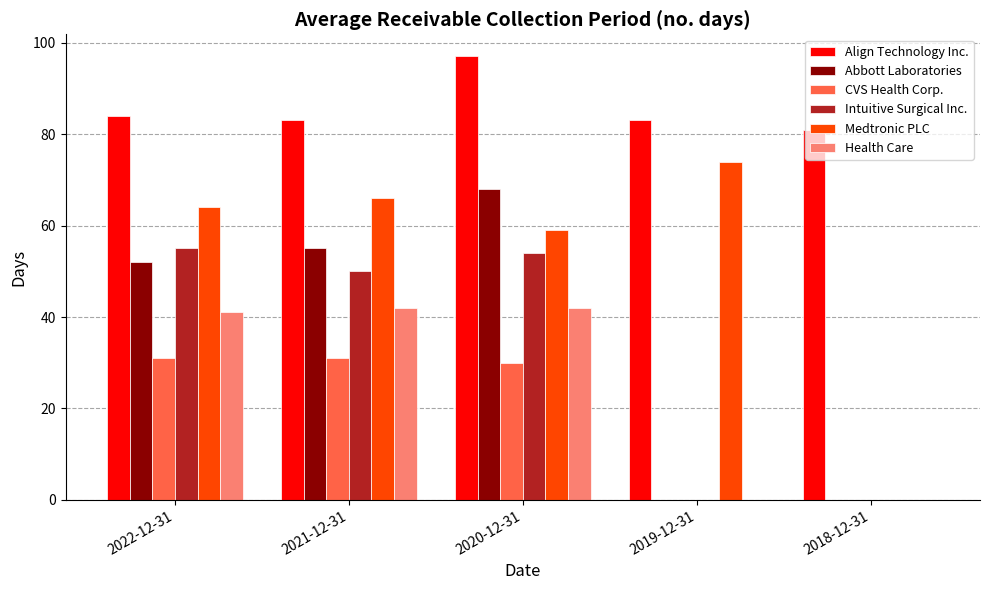

What is the sum of all Intuitive Surgical Inc. values?

159